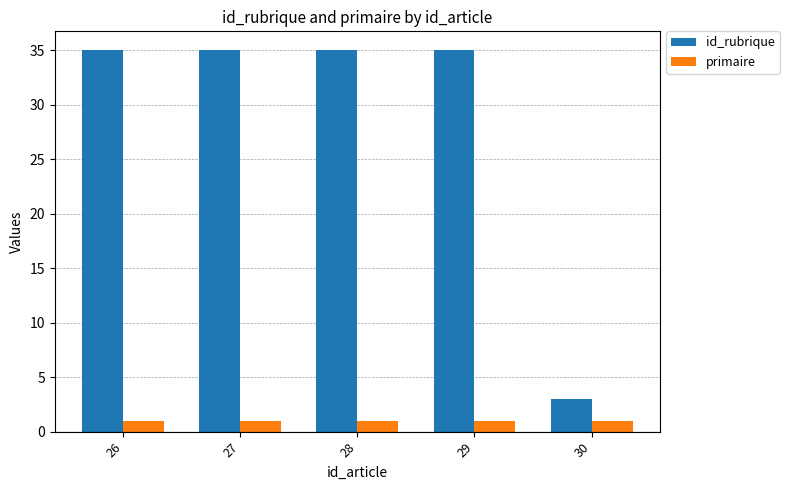

At how many categories does at least one series exceed 7?

4